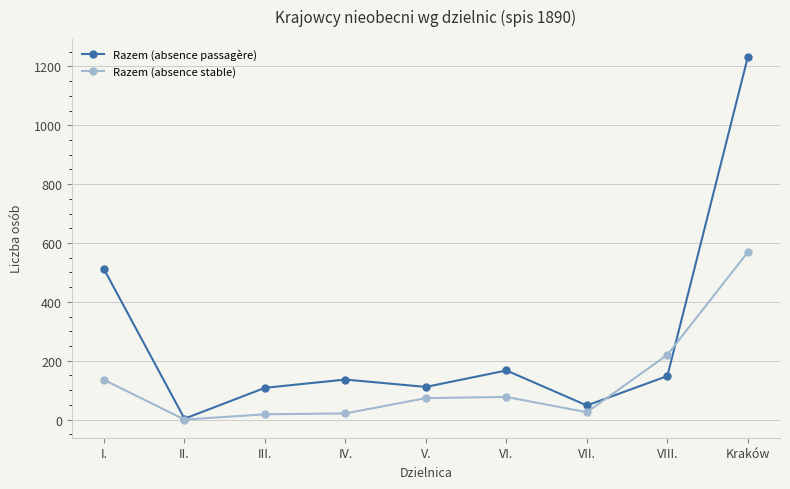

List the series in order of their peak value, lowest first.

Razem (absence stable), Razem (absence passagère)